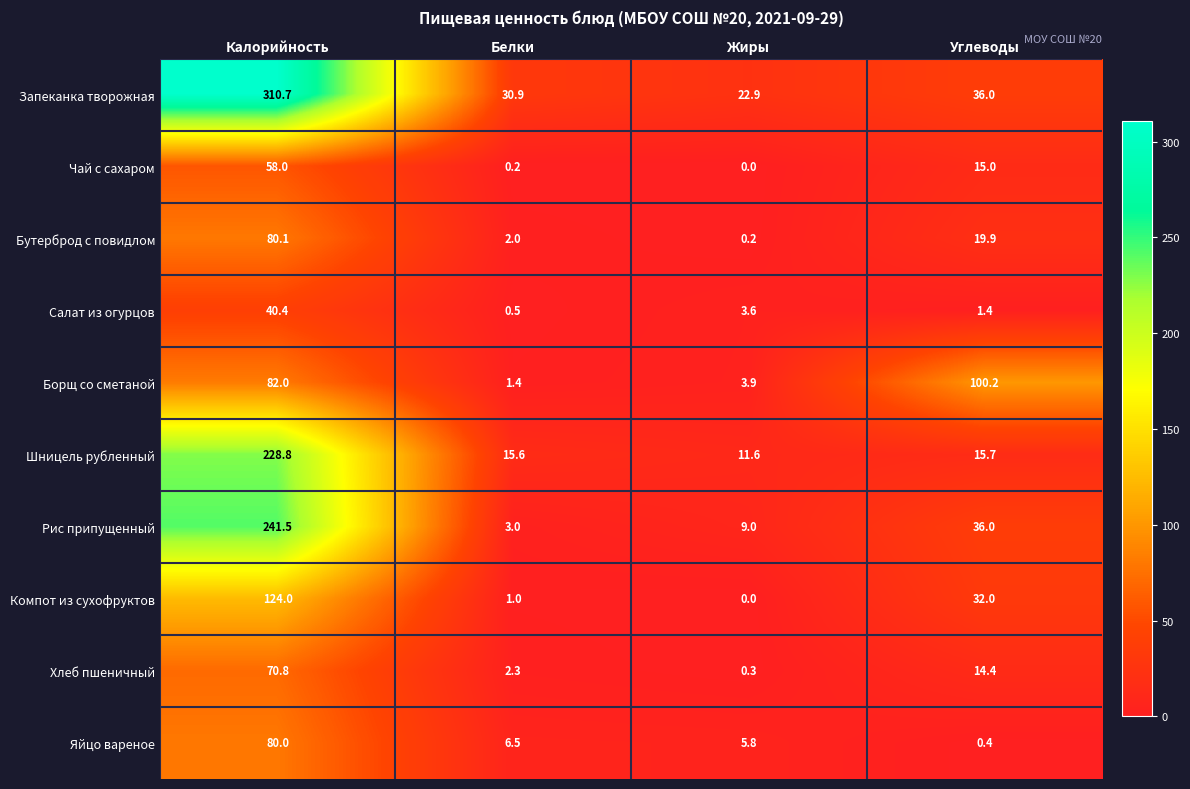

At which category is the sum across all series the highest?

Калорийность